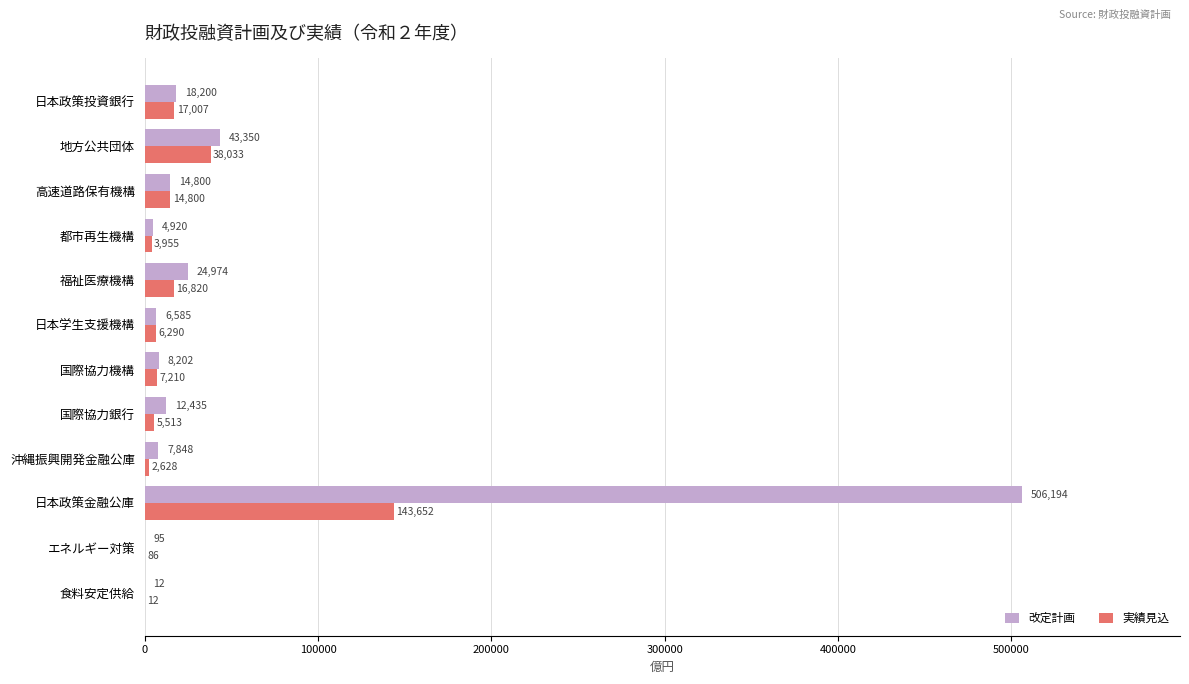

What is the sum of the 実績見込 values at 日本学生支援機構 and 国際協力銀行?

11803